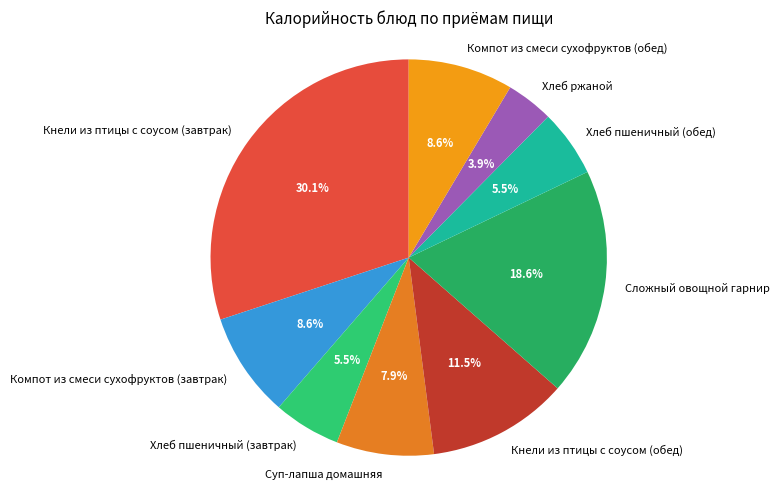

The Компот из смеси сухофруктов (обед) slice represents 9% of the pie. True or false?

True